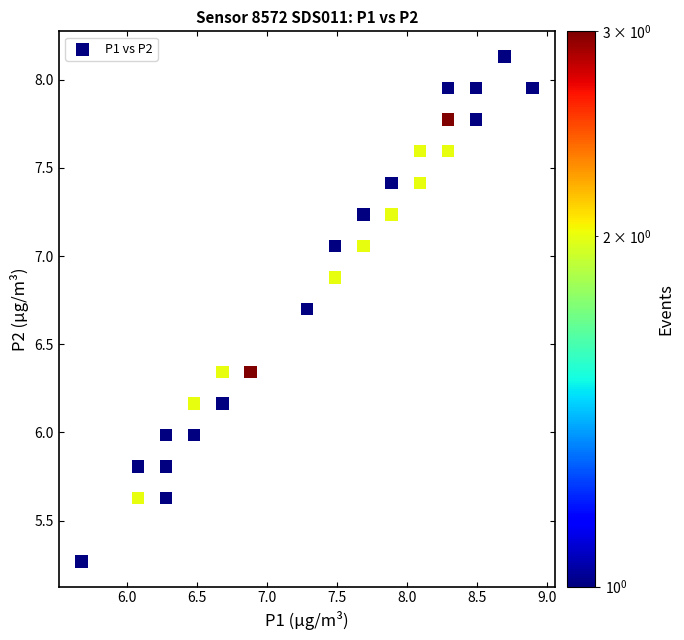

What is the range of X values (max minus min)?

3.2